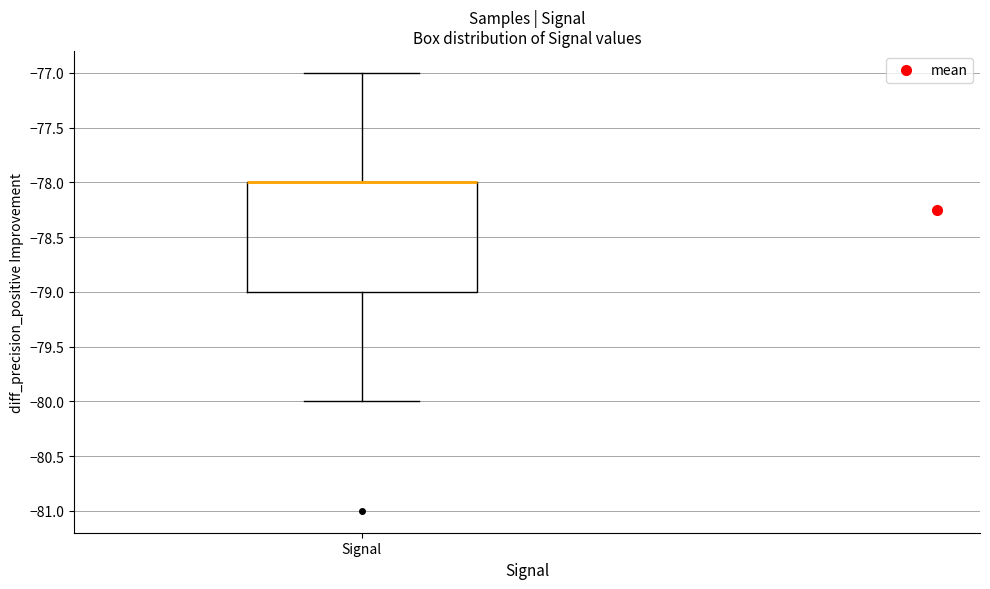

Where does the lower whisker of the box for Signal end on the y-axis? The values are not printed on the chart, so give them approximately, as read against the axis.

-80